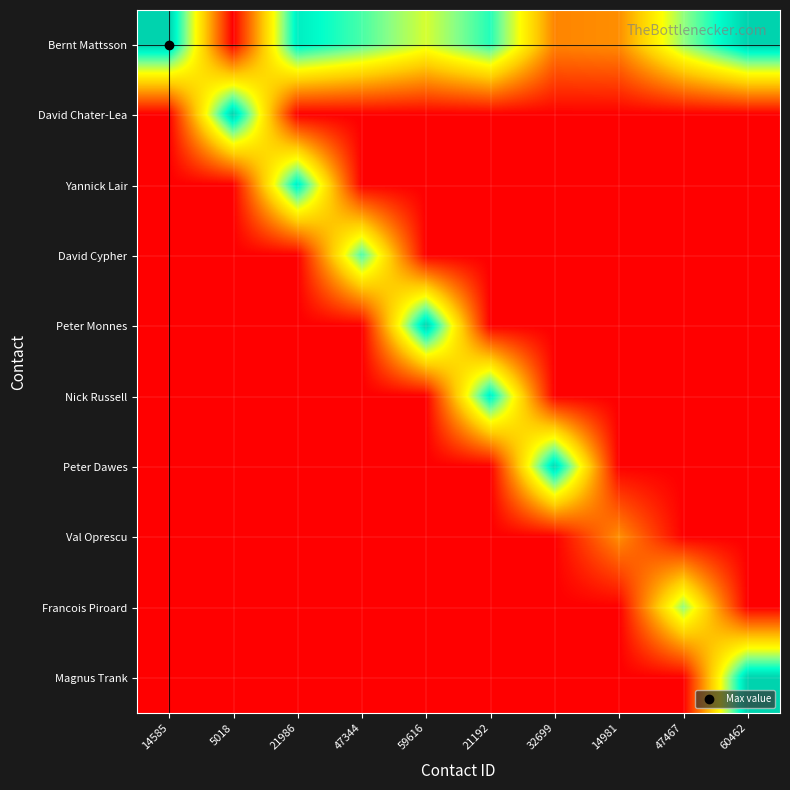

Rank the series by their maximum value, from highest to lowest.

Bernt Mattsson, David Chater-Lea, Peter Monnes, Magnus Trank, Peter Dawes, Yannick Lair, Nick Russell, David Cypher, Francois Piroard, Val Oprescu